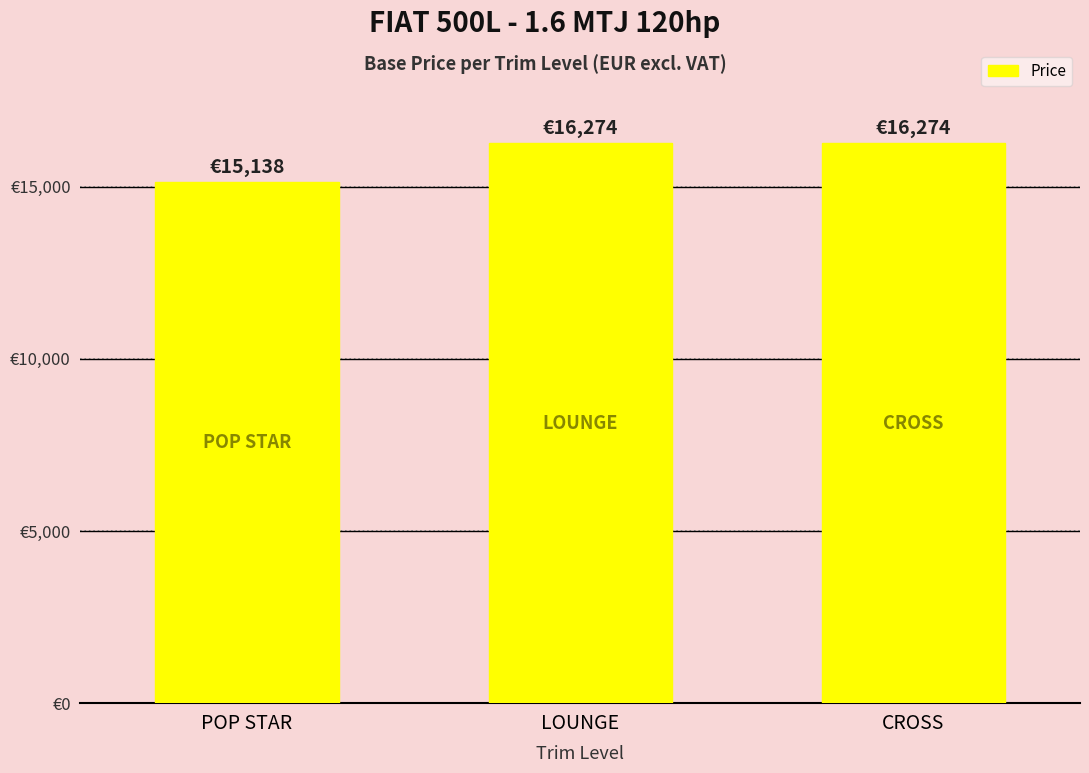

Rank the categories by value from highest to lowest.

LOUNGE, CROSS, POP STAR